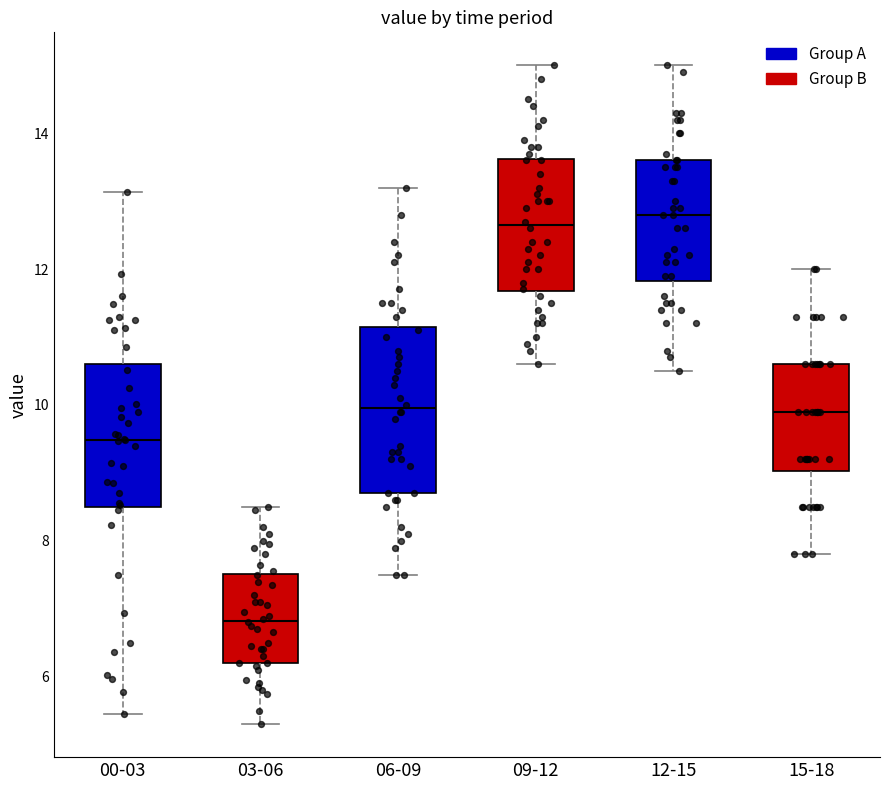

Which box has the lowest median line?

03-06